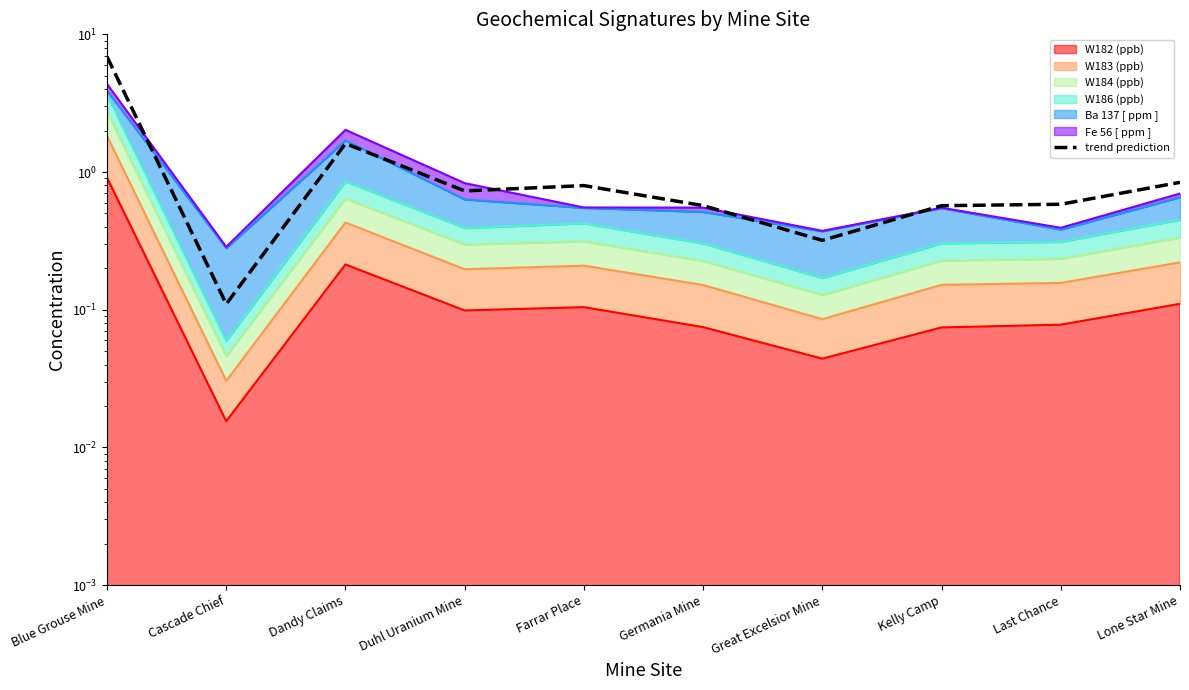

Where is the data nearest to the value 3?

Dandy Claims